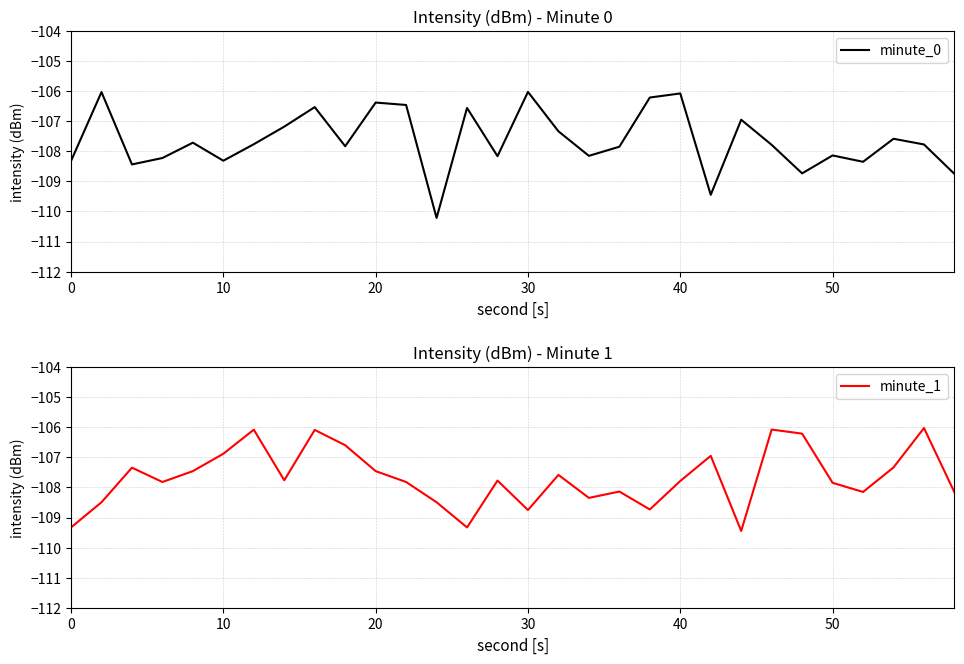

What is the lowest value of the minute_0 series?

-110.2